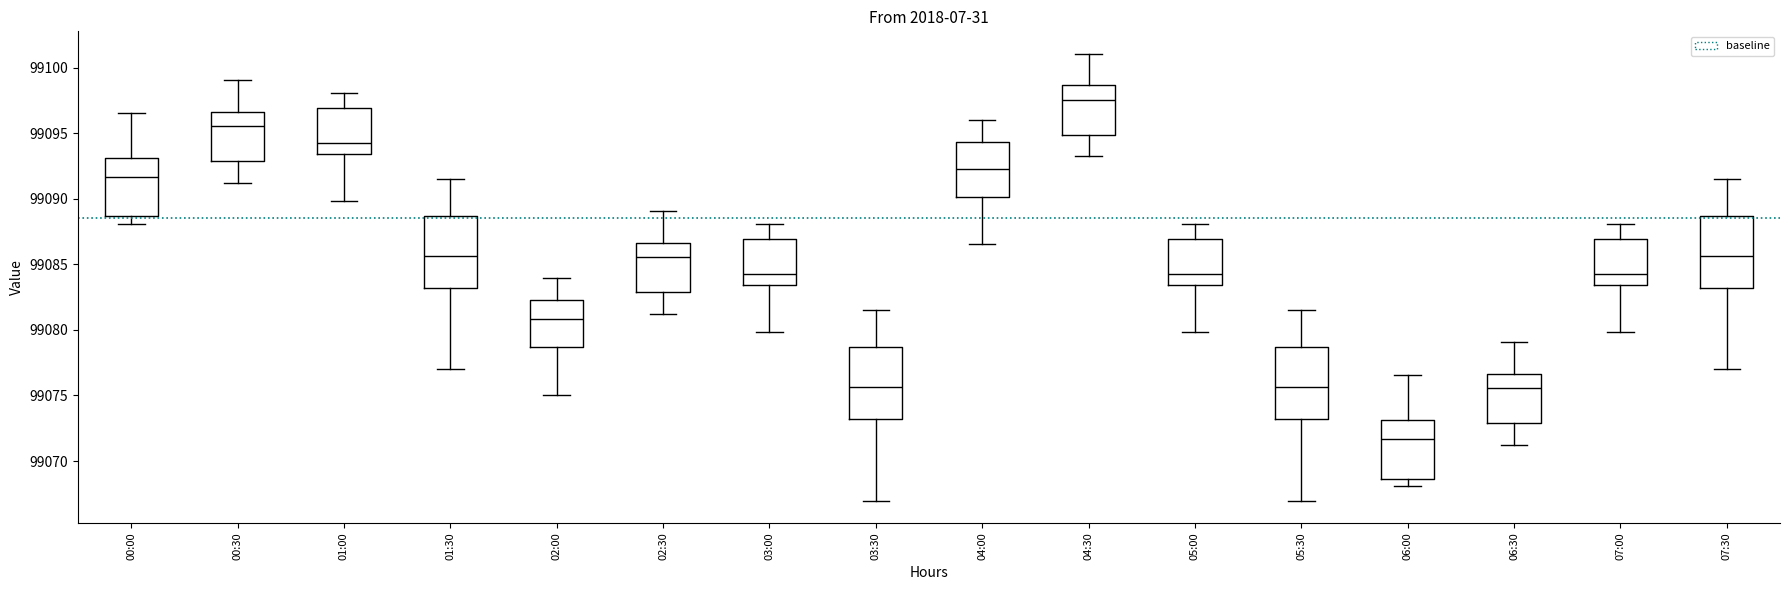

Where is the lower edge of the box for 03:30 on the y-axis? The values are not printed on the chart, so give them approximately, as read against the axis.

99073.0